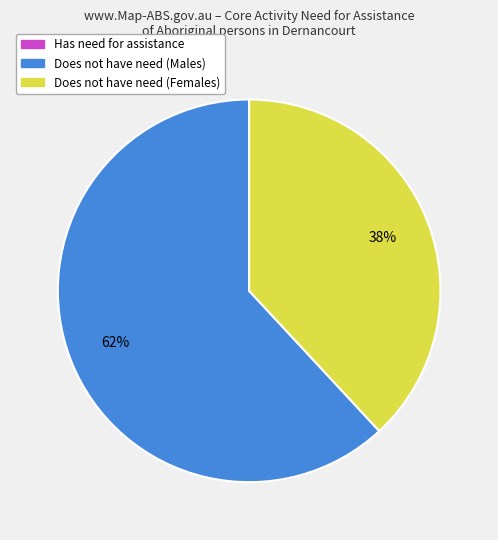

Does any single category account for the majority?

Yes